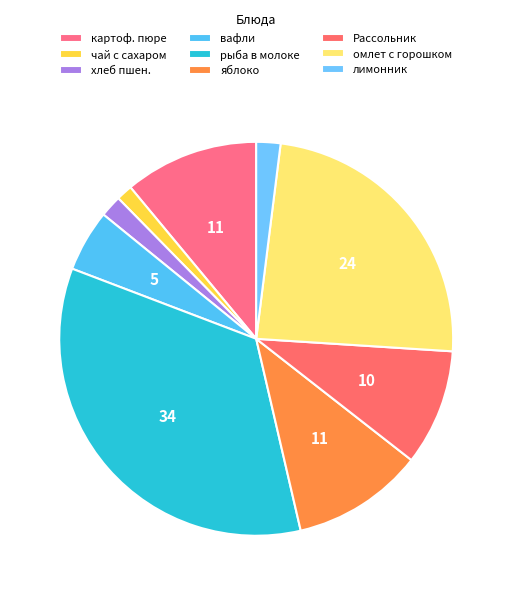

To the nearest percent, what percentage of the pie is вафли?

5%